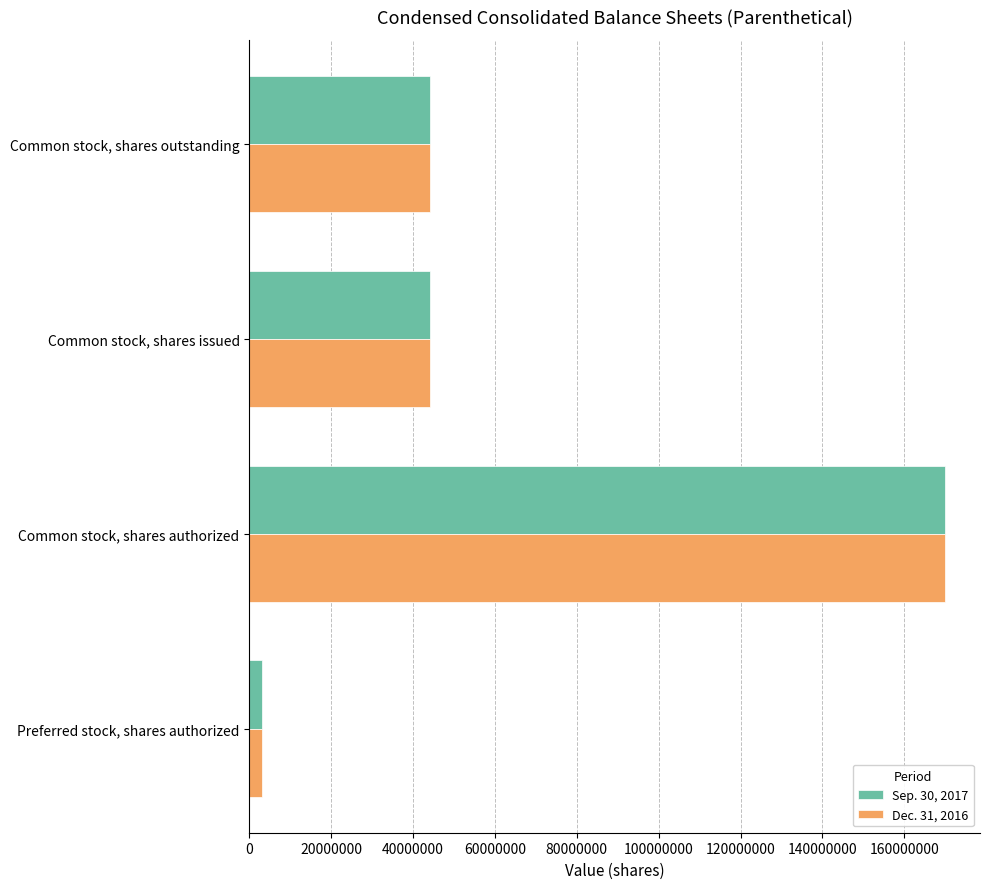

True or false: Dec. 31, 2016 has a value of 44214603 at Common stock, shares outstanding.

True